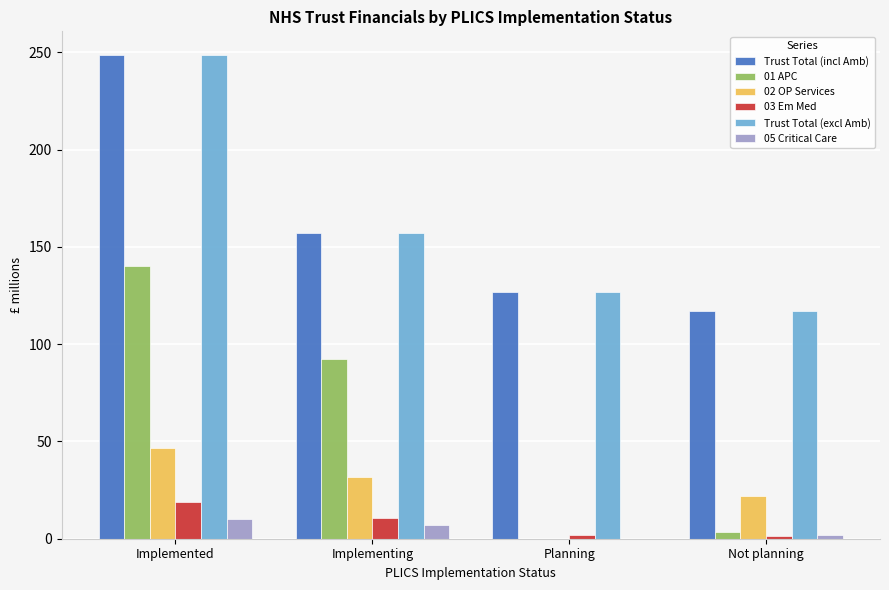

At which label is Trust Total (excl Amb) closest to 182?

Implementing